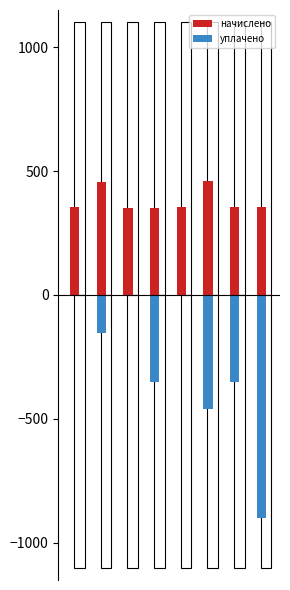

The начислено series shows 457.2 at 1. True or false?

True